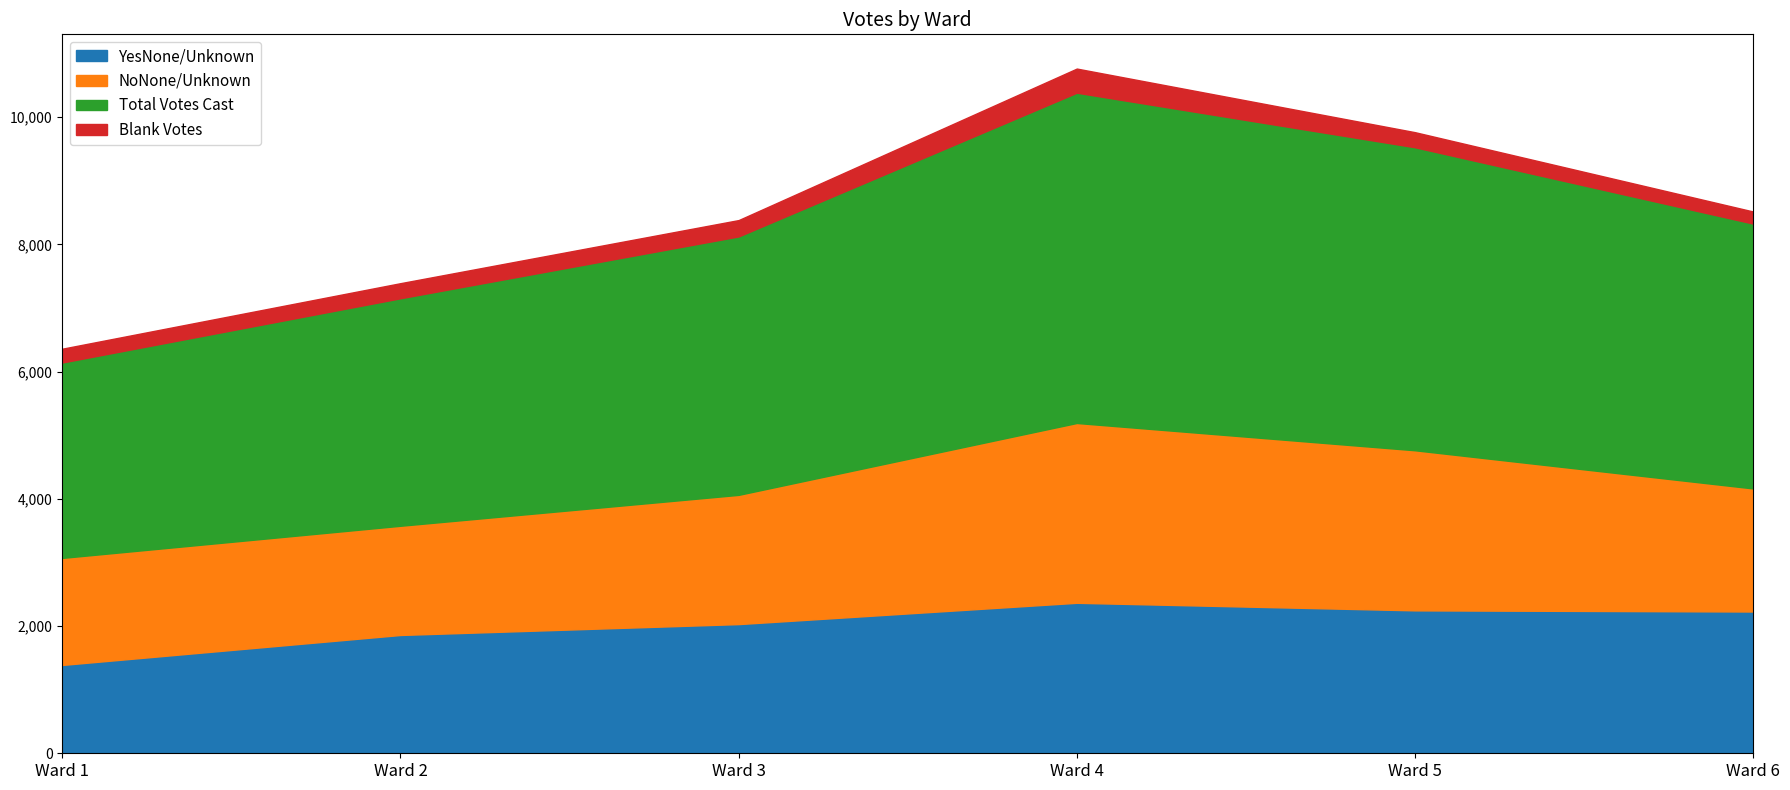

At which category is the sum across all series the highest?

Ward 4